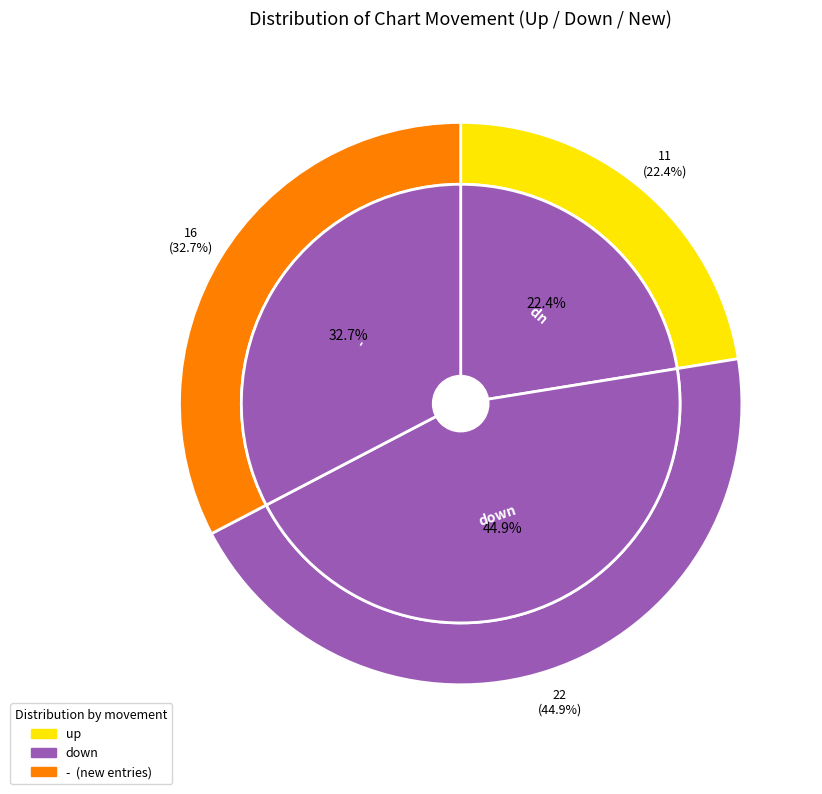

Is there any slice that represents more than half of the pie?

No